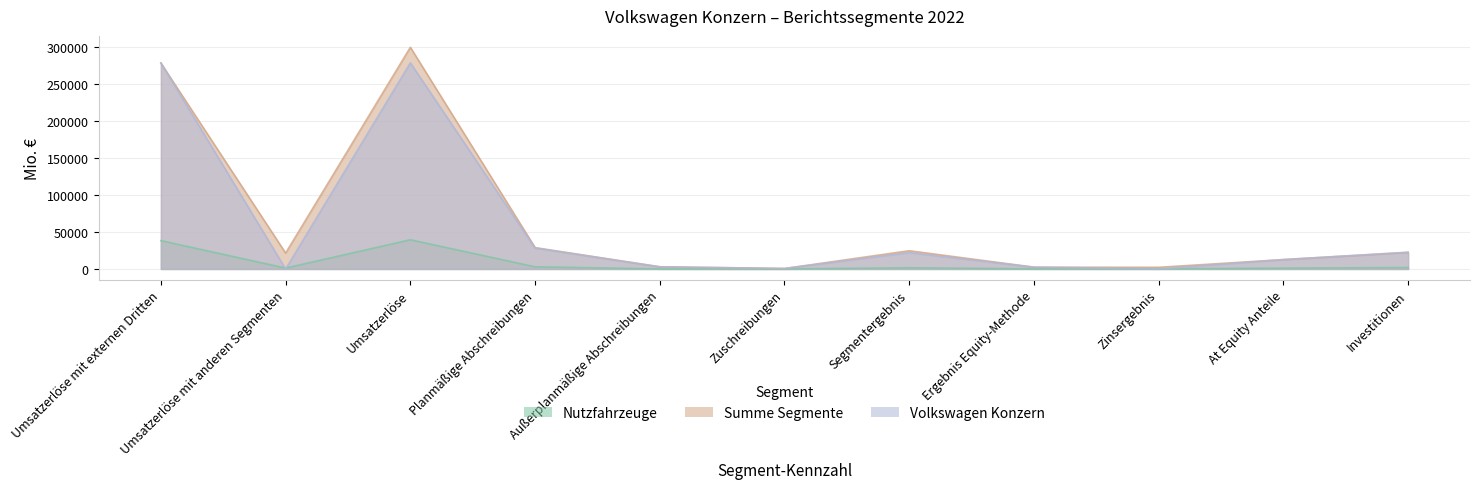

What is the difference between the Nutzfahrzeuge values at At Equity Anteile and Umsatzerlöse mit externen Dritten?

37262